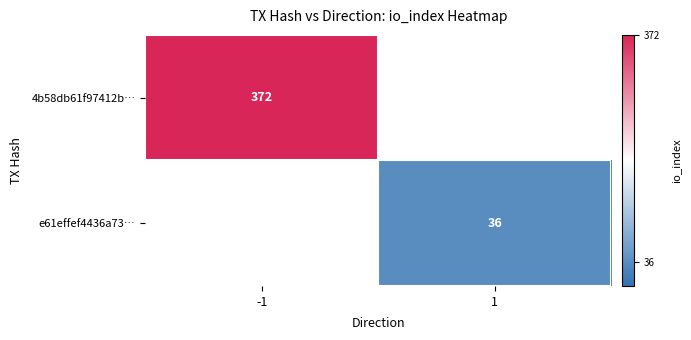

What is the greatest value displayed?

372.0